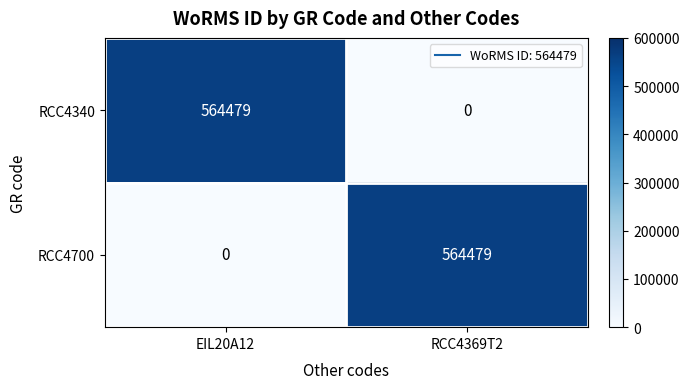

What is the maximum value for RCC4700?

564479